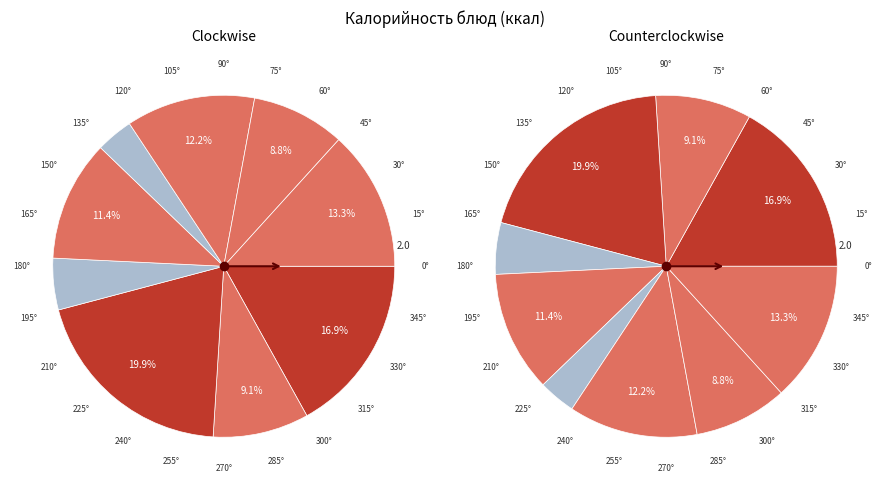

Which category has the smallest portion of the pie?

котлета из говядины